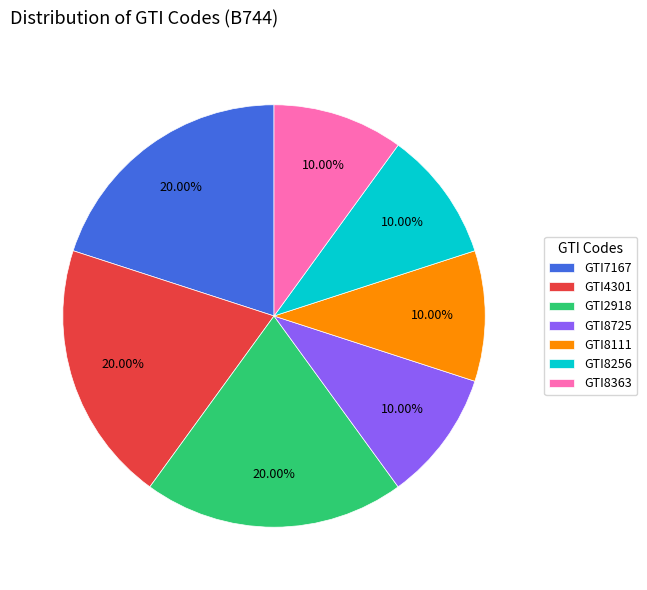

To the nearest percent, what percentage of the pie is GTI4301?

20%